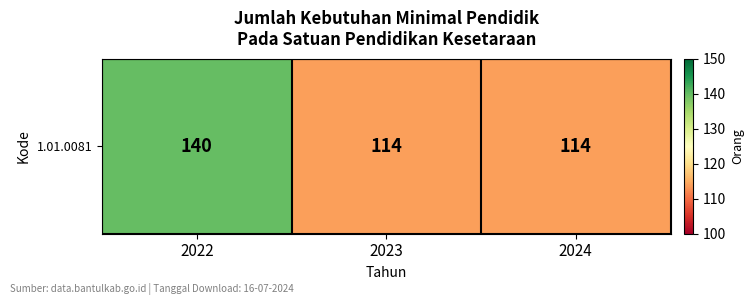

What is the average value?

123